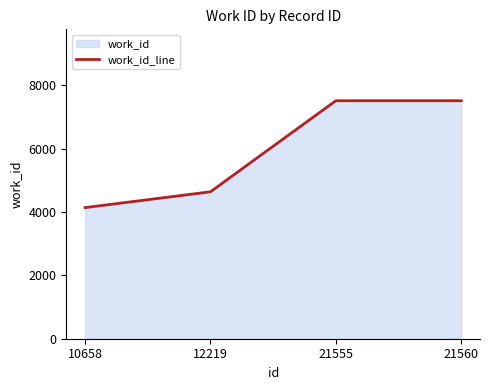

Between 21560 and 12219, which is larger?

21560